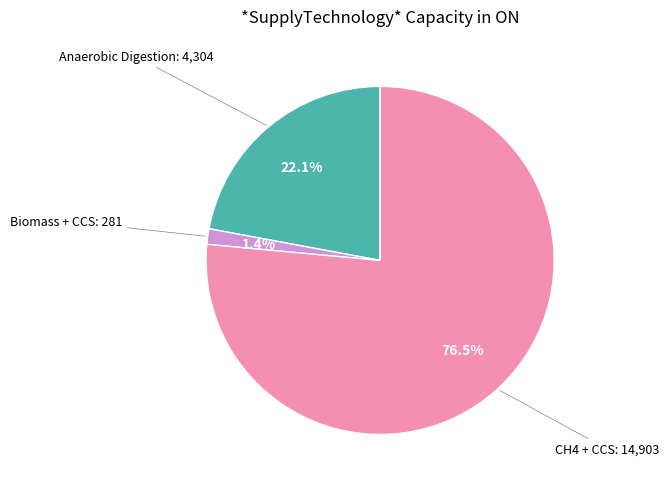

To the nearest percent, what is the difference between the largest and smallest slice percentages?

75%